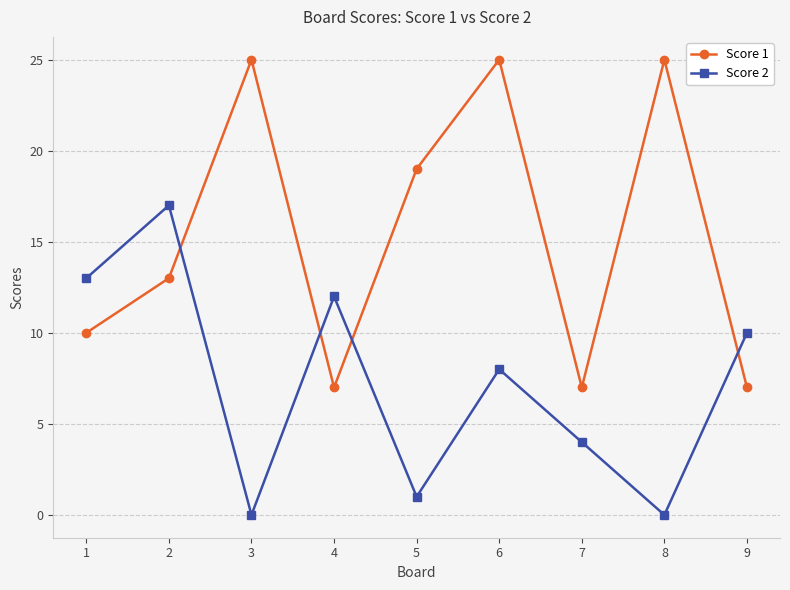

Reading left to right, extract all data points from this chart.

Score 1: 10	13	25	7	19	25	7	25	7
Score 2: 13	17	0	12	1	8	4	0	10